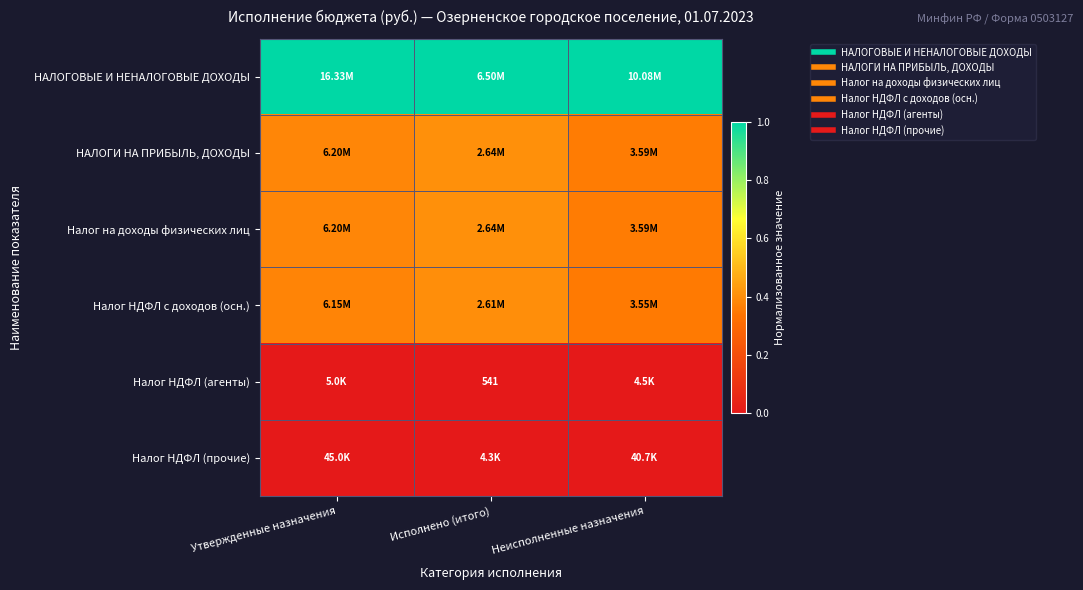

The НАЛОГОВЫЕ И НЕНАЛОГОВЫЕ ДОХОДЫ series shows 1.0 at Неисполненные назначения. True or false?

True